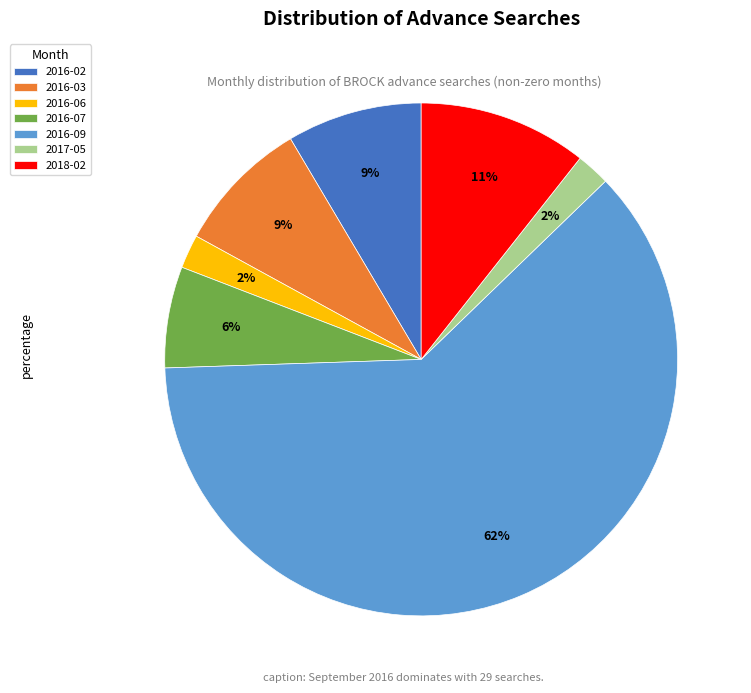

To the nearest percent, what is the combined percentage of 2016-02 and 2016-09?

70%